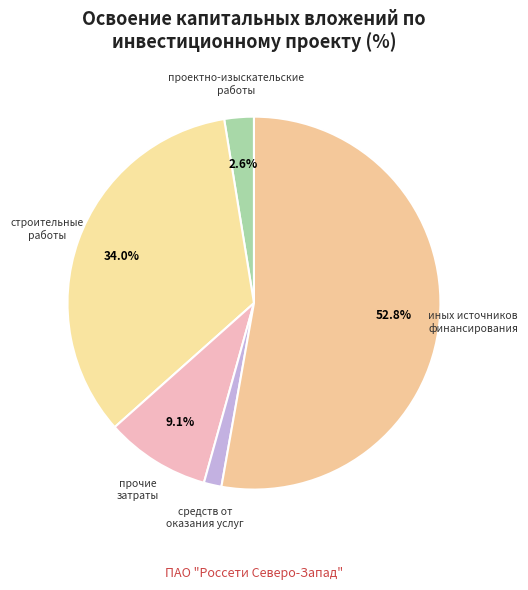

Is it true that строительные работы is 20% of the pie?

False